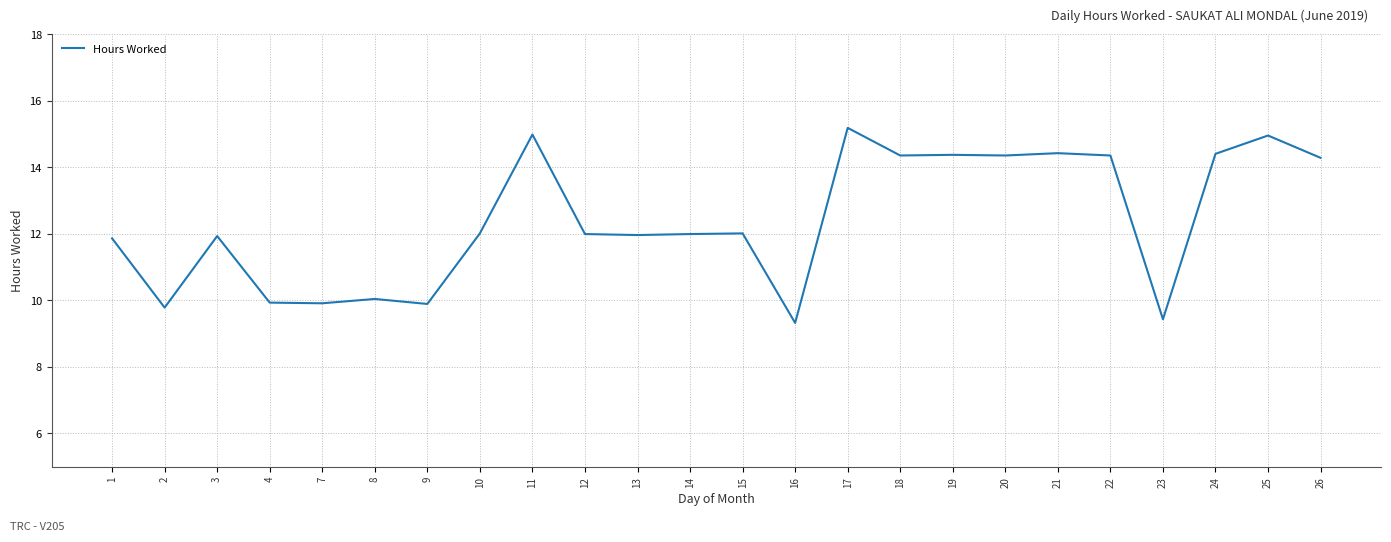

Does the chart display data point markers on the line(s)?

No